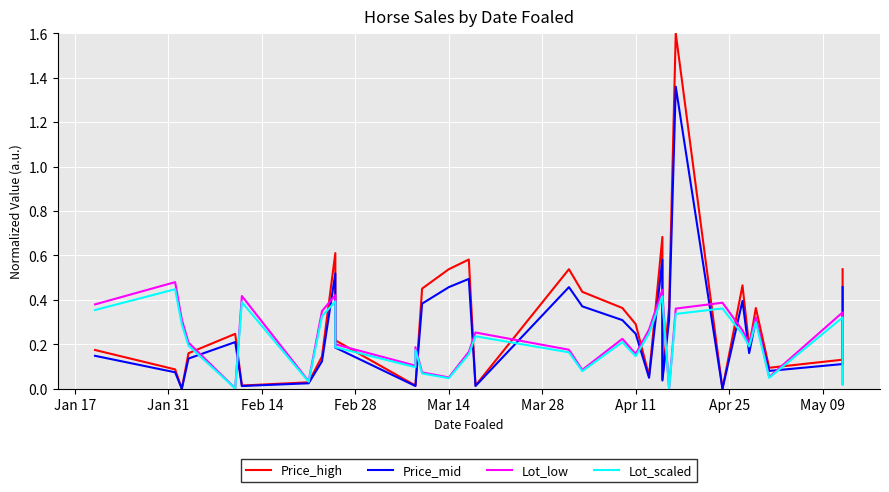

What is the value of the Lot_low point at the 32nd from the left?

0.3